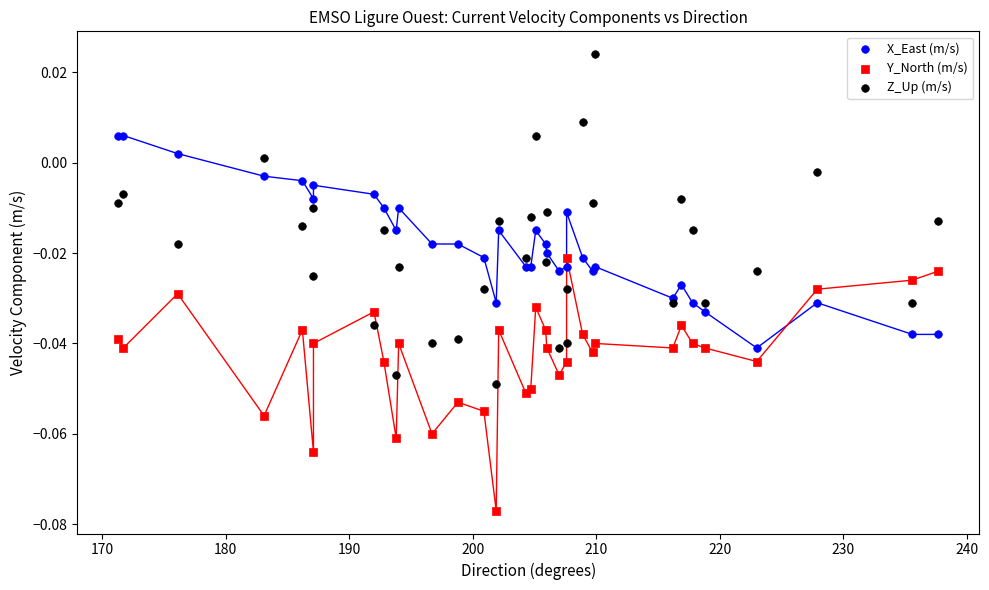

Which series contains the highest Y value?

Z_Up (m/s)